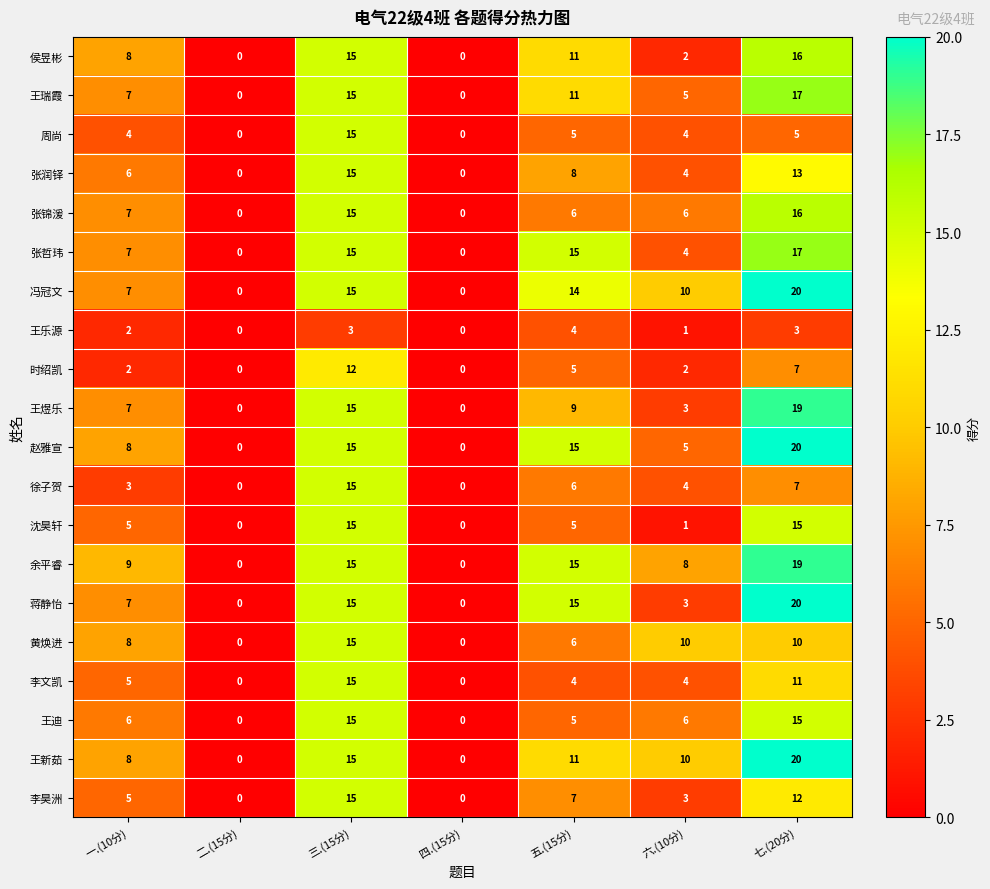

How many series are shown in this chart?

20